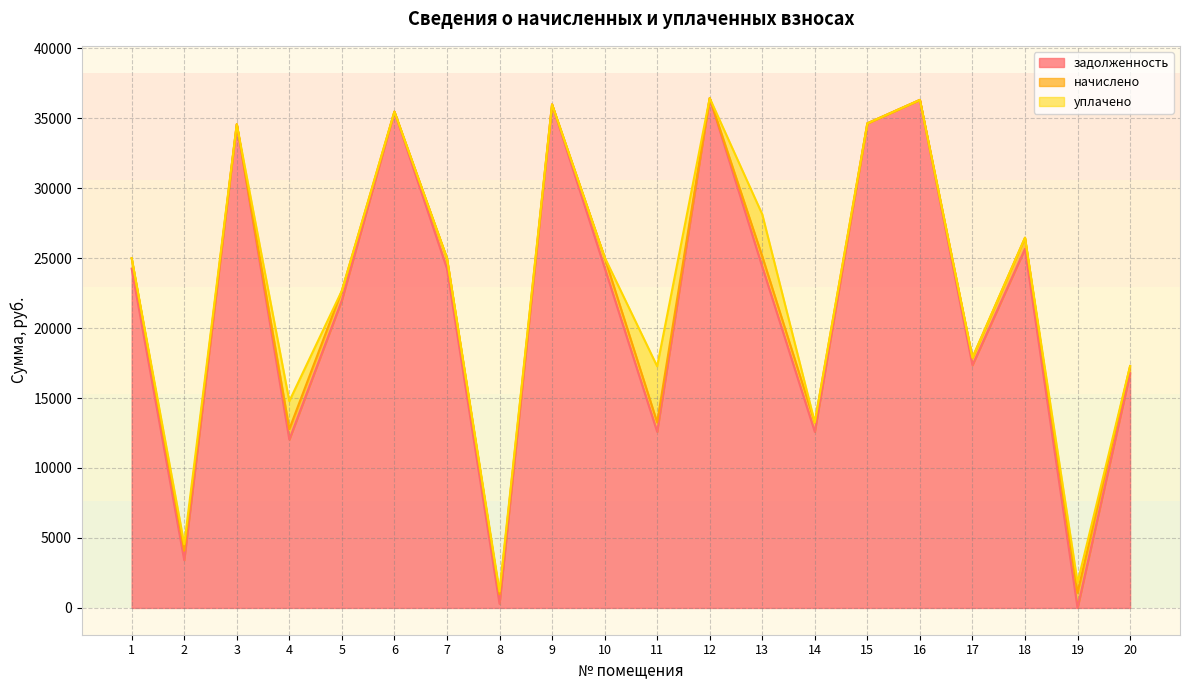

Which has a higher value, 15 or 14?

15